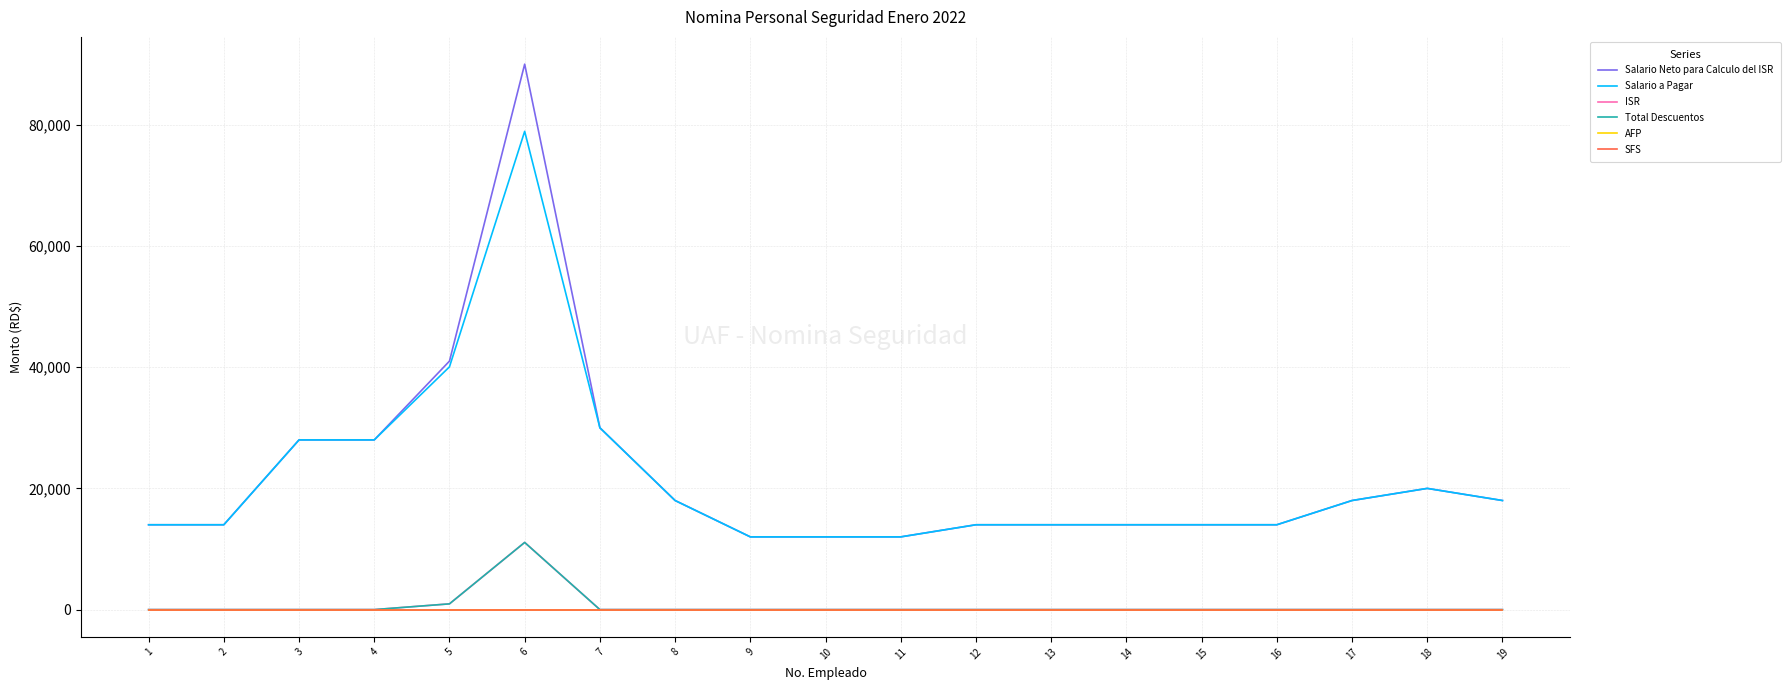

True or false: Salario a Pagar has a value of 27604.4 at 6.

False